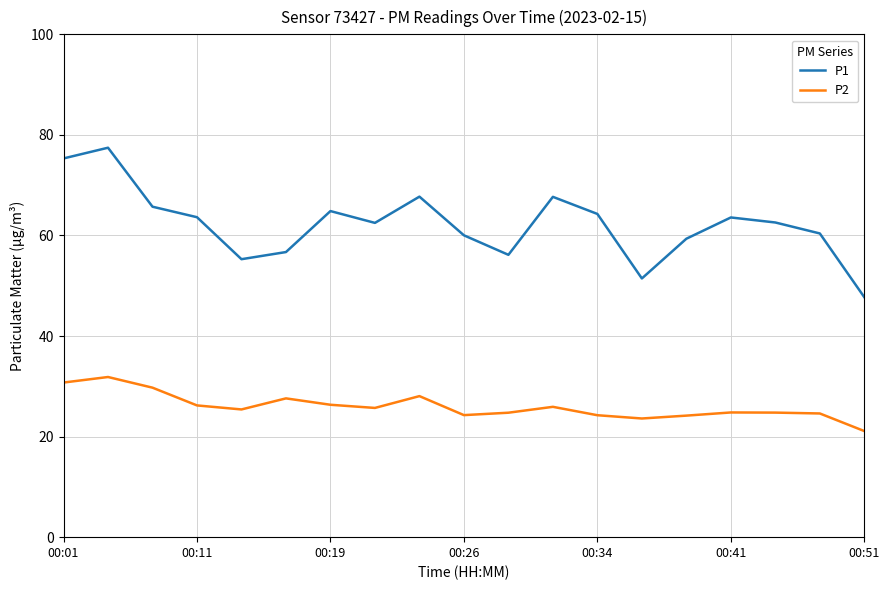

Which series has the largest range (max minus min)?

P1